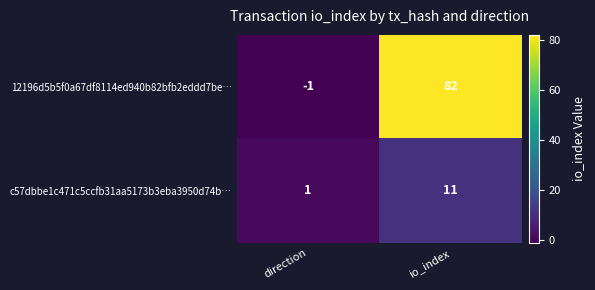

At which category does the chart reach its peak across all series?

io_index